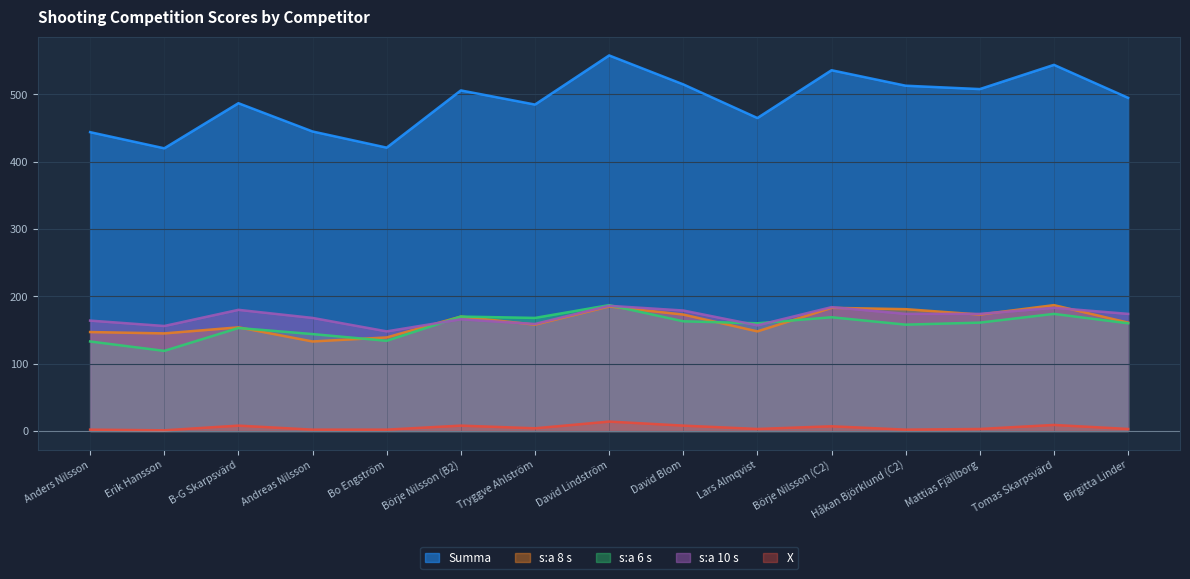

Does the chart display data point markers on the line(s)?

No